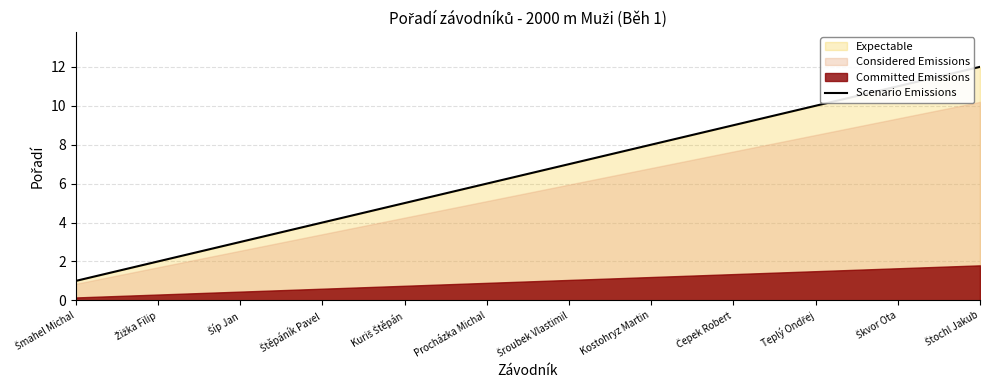

Reading left to right, list all the values displayed in this chart.

Šmahel Michal=1	Žižka Filip=2	Šíp Jan=3	Štěpáník Pavel=4	Kuriš Štěpán=5	Procházka Michal=6	Šroubek Vlastimil=7	Kostohryz Martin=8	Čepek Robert=9	Teplý Ondřej=10	Škvor Ota=11	Štochl Jakub=12